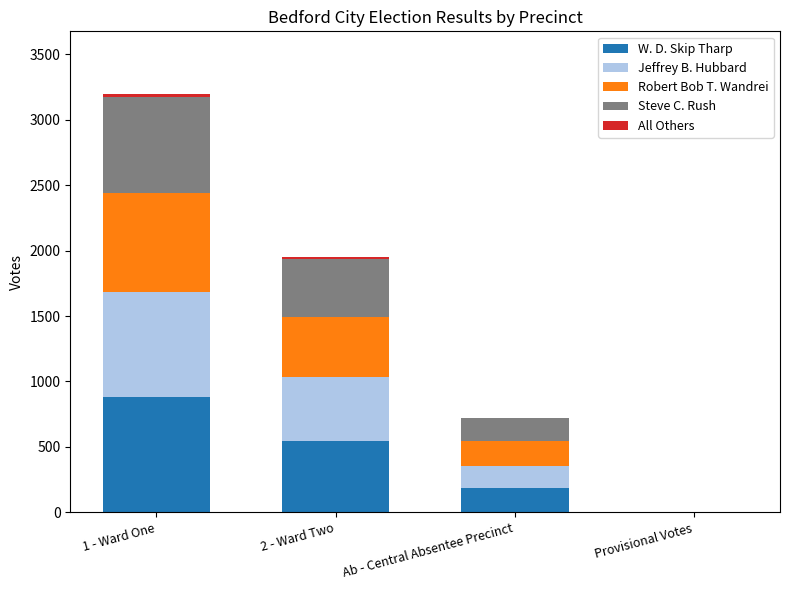

Does the chart contain stacked bars?

Yes